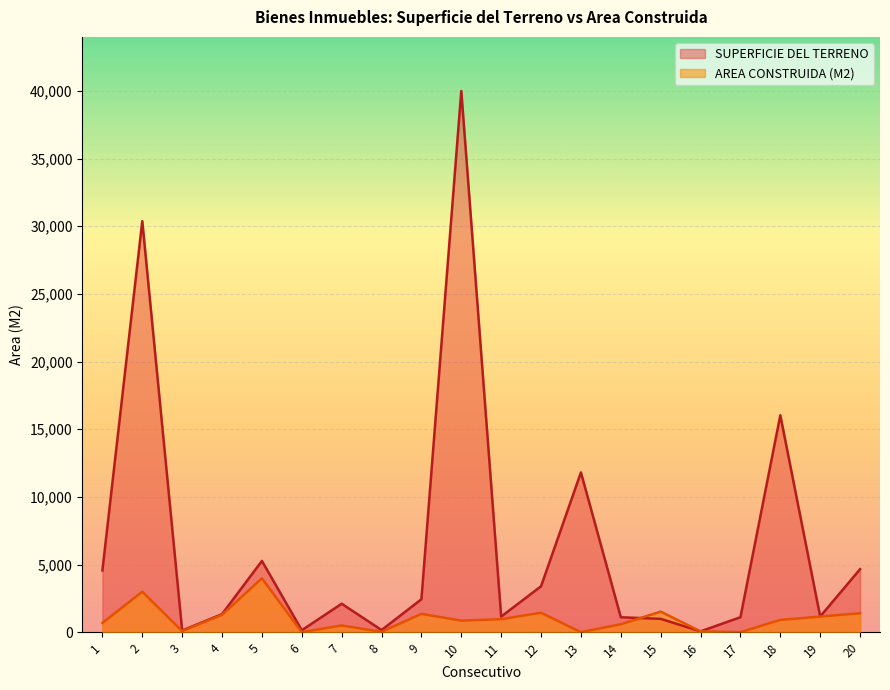

Rank the series by their average value, from lowest to highest.

AREA CONSTRUIDA (M2), SUPERFICIE DEL TERRENO